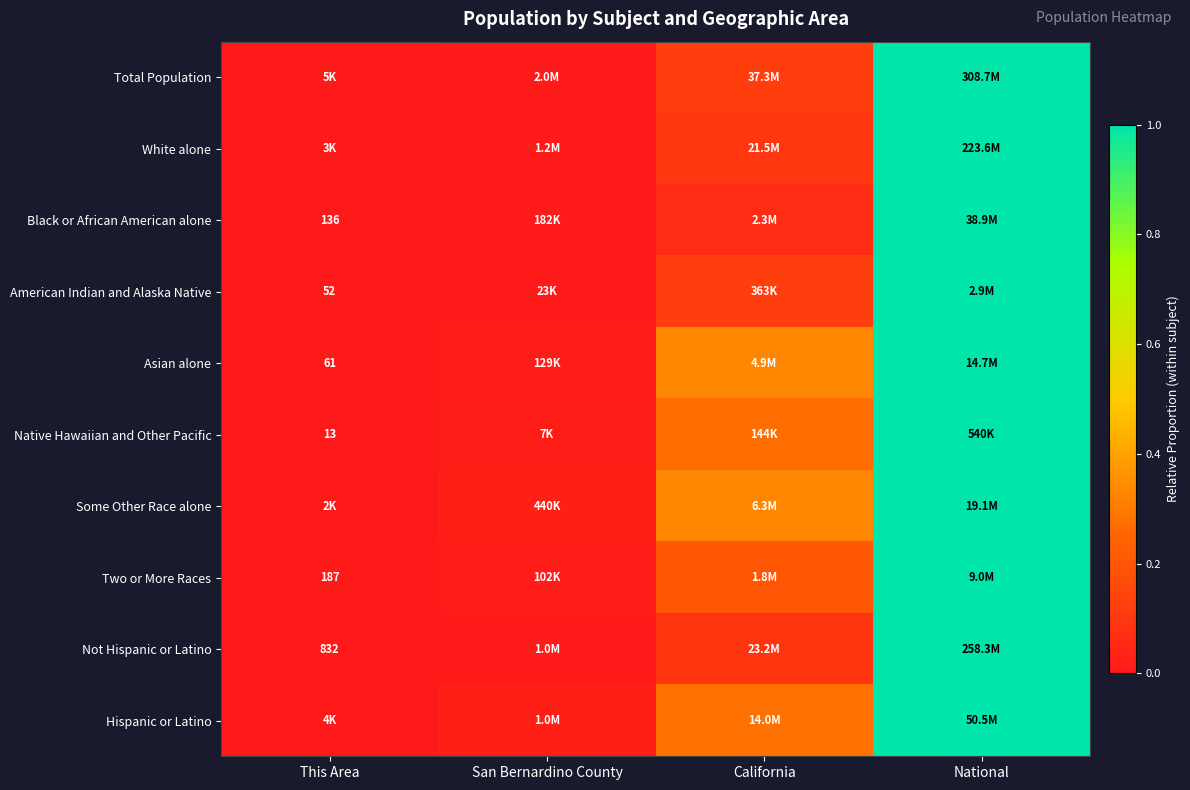

The value of Two or More Races at This Area is 0.0. True or false?

False